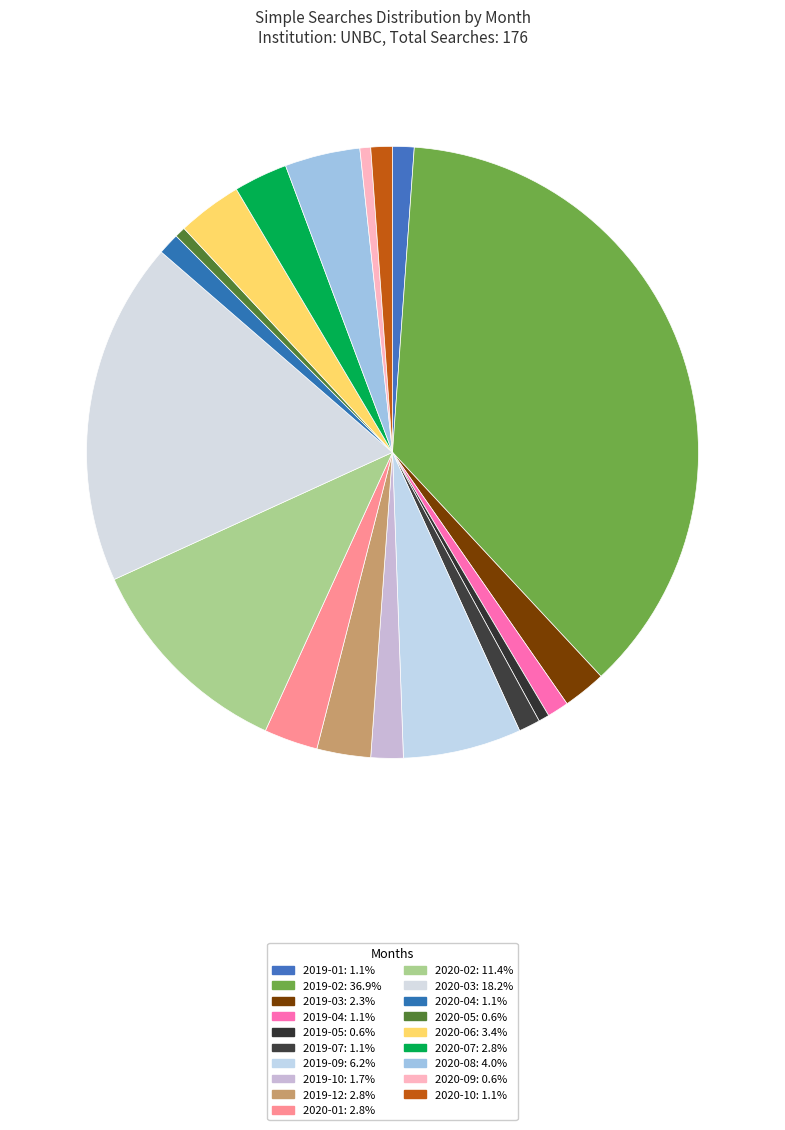

Which has a higher value, 2020-08 or 2019-02?

2019-02